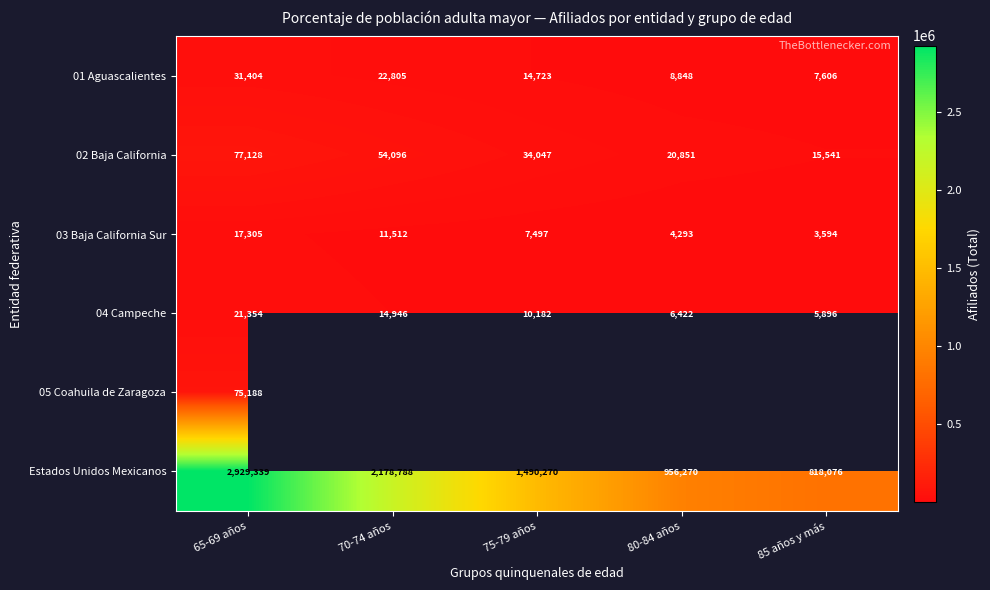

The 01 Aguascalientes series shows 14993 at 80-84 años. True or false?

False